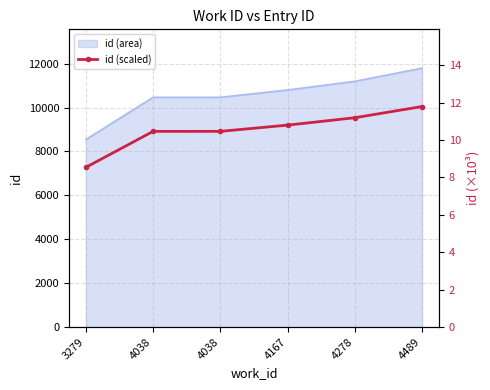

What is the approximate value at 4038?

10.5